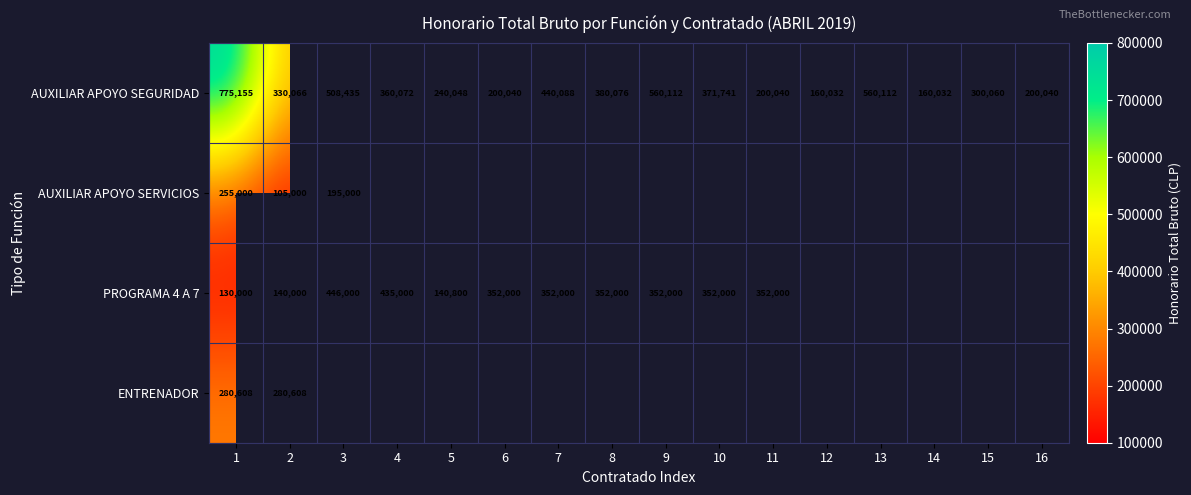

Rank the series at 2 from highest to lowest value.

AUXILIAR APOYO SEGURIDAD, ENTRENADOR, PROGRAMA 4 A 7, AUXILIAR APOYO SERVICIOS